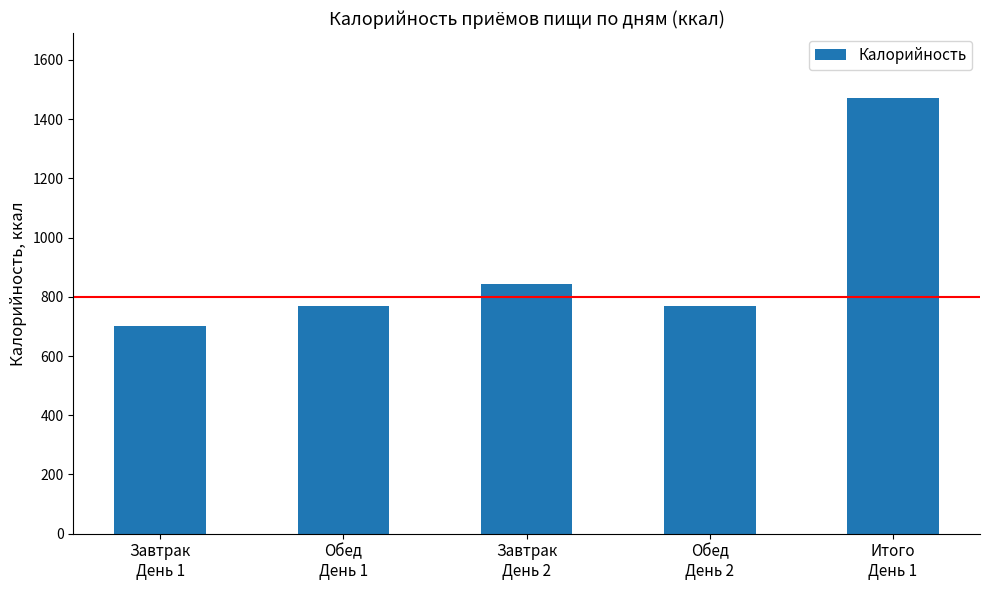

What is the value of the 4th bar from the left?

768.8